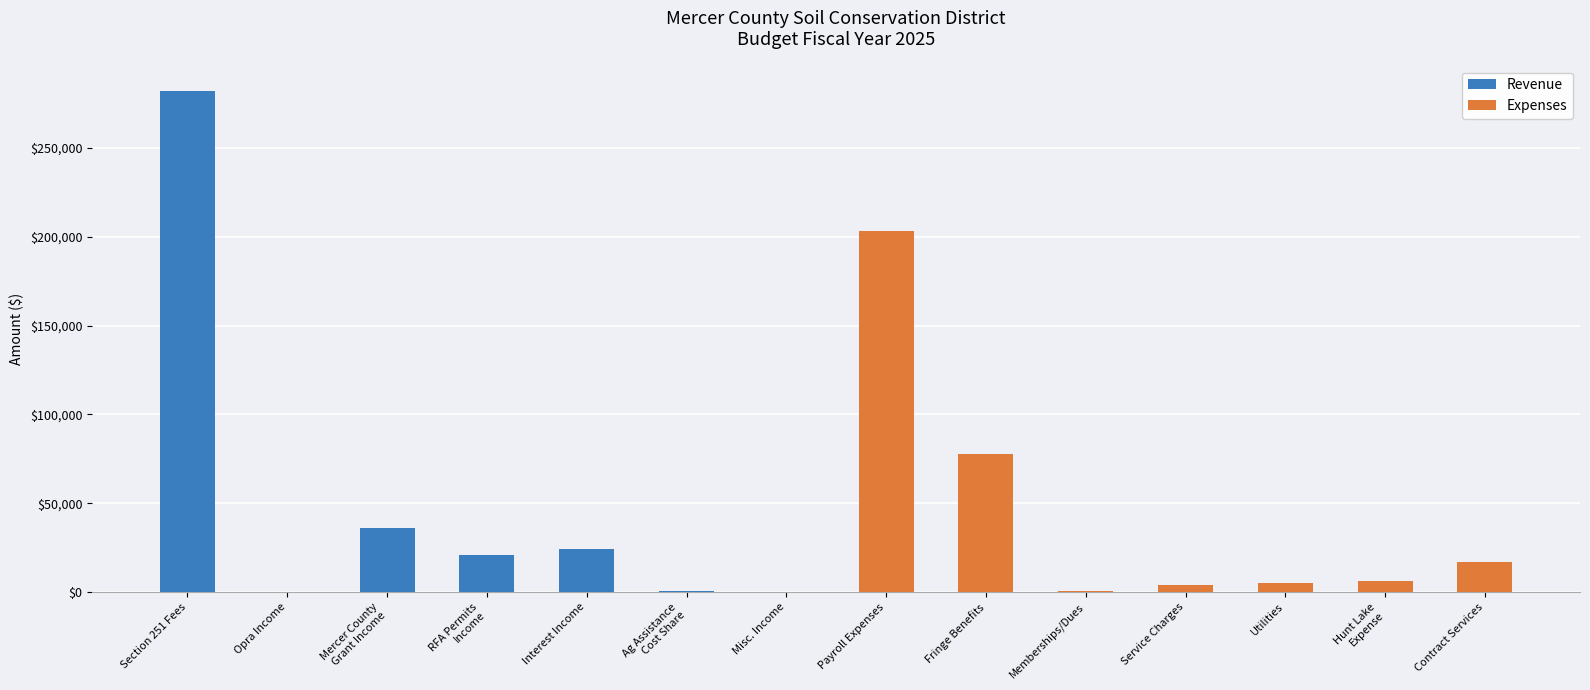

What is the difference between the highest and lowest values at Misc. Income?

50.0